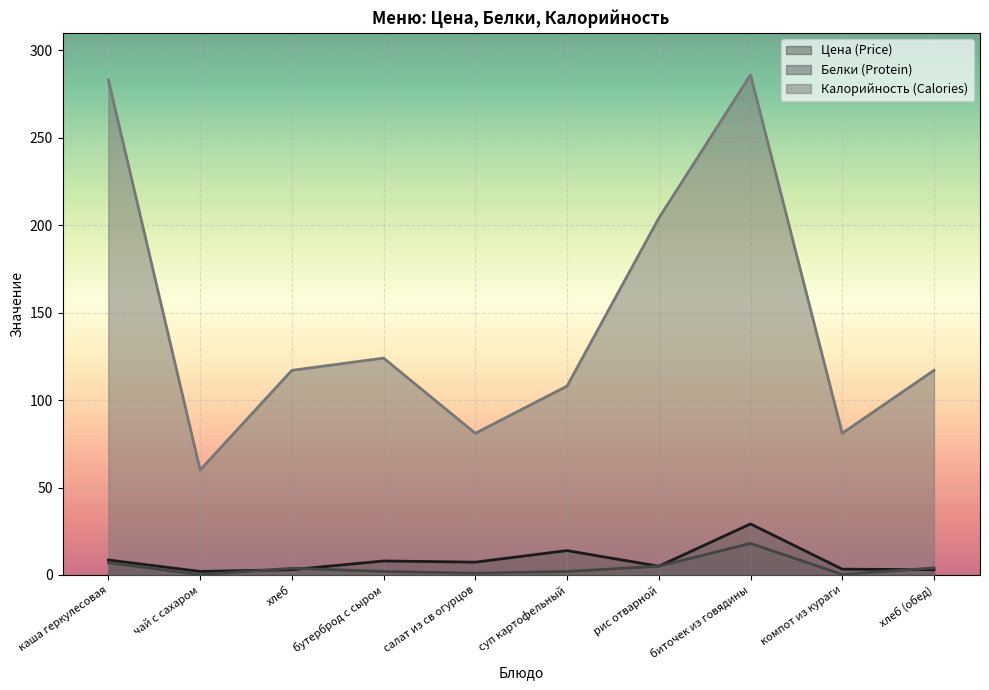

True or false: Цена (Price) has a value of 3.3 at компот из кураги.

True